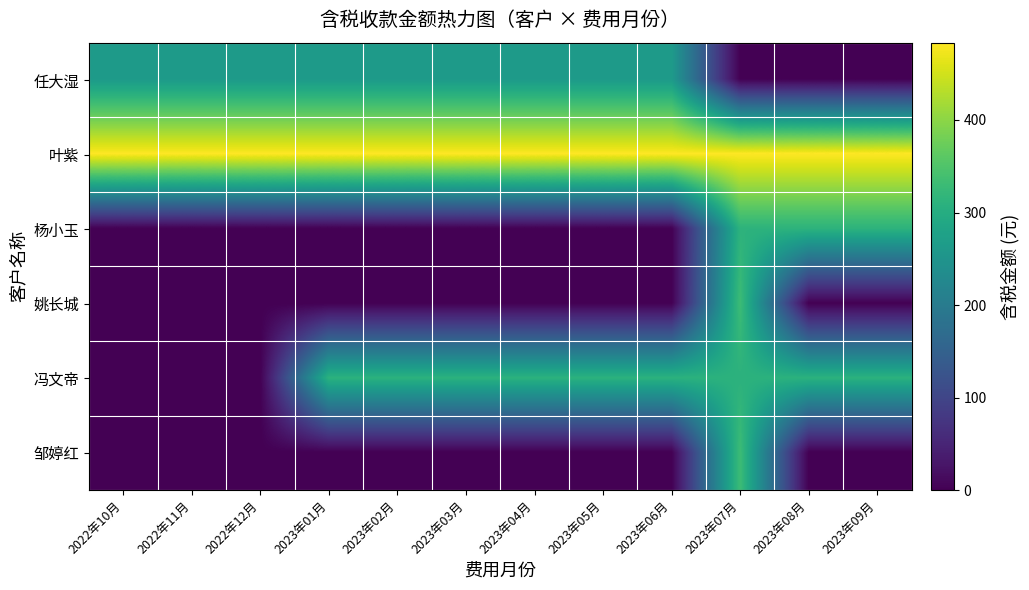

What is the spread (max minus min) of values at 2023年06月?

483.6